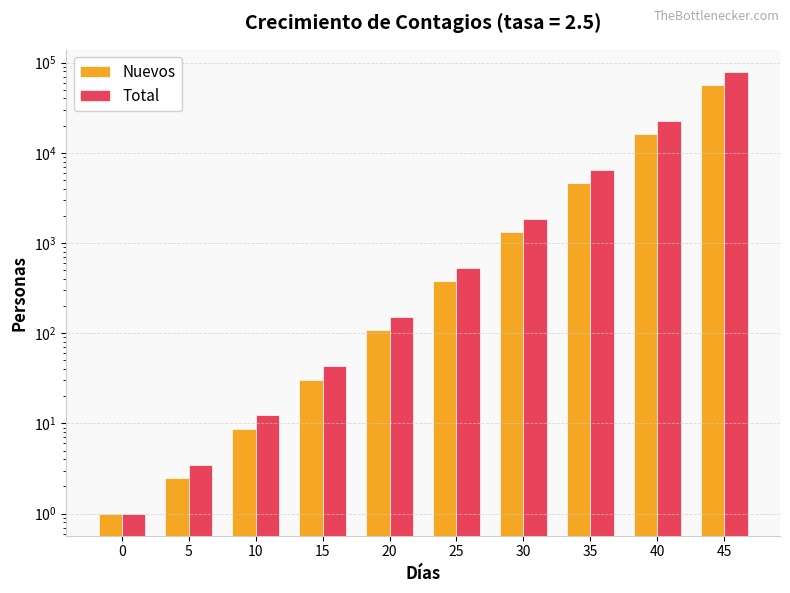

Which series has the largest range (max minus min)?

Total